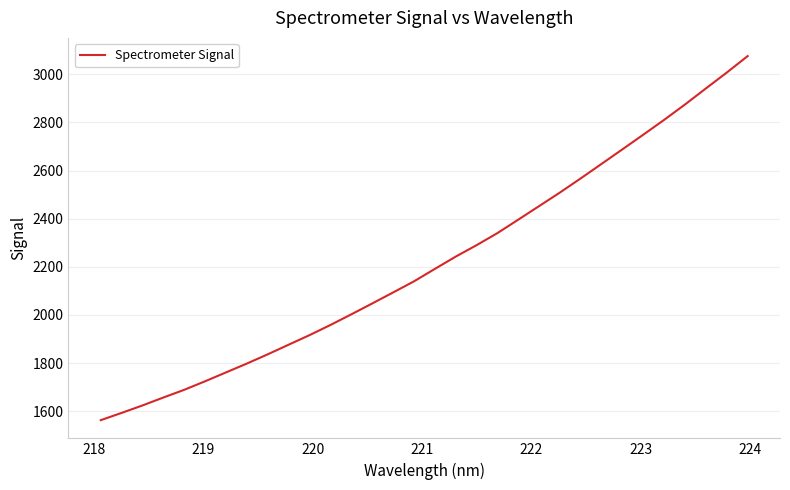

What is the difference between the maximum and minimum values?

1512.2